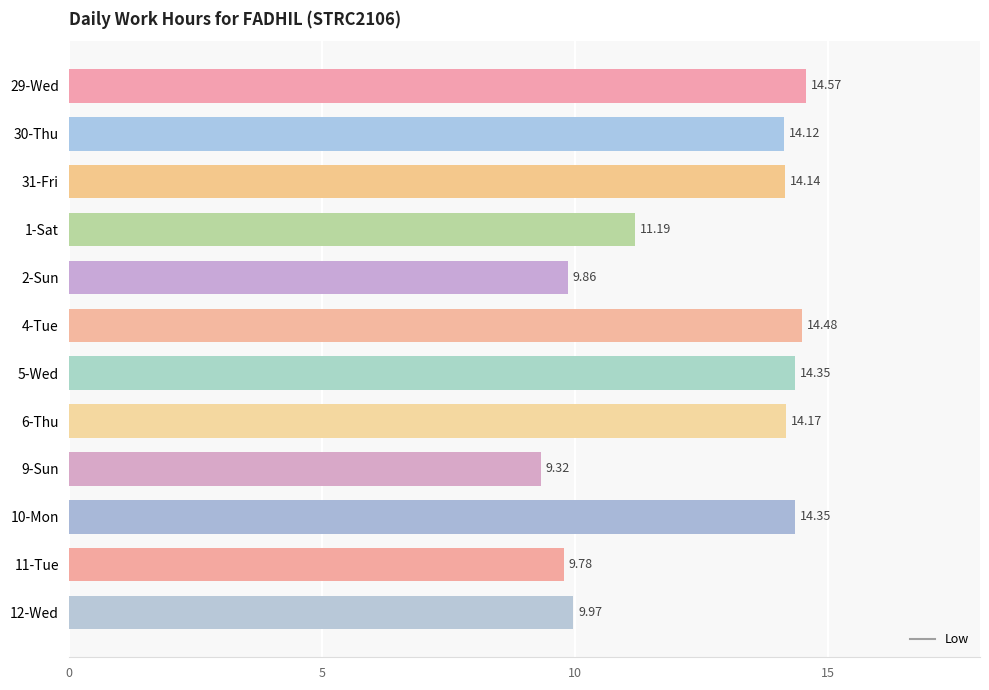

What is the ratio of the value at 31-Fri to the value at 1-Sat?

1.3